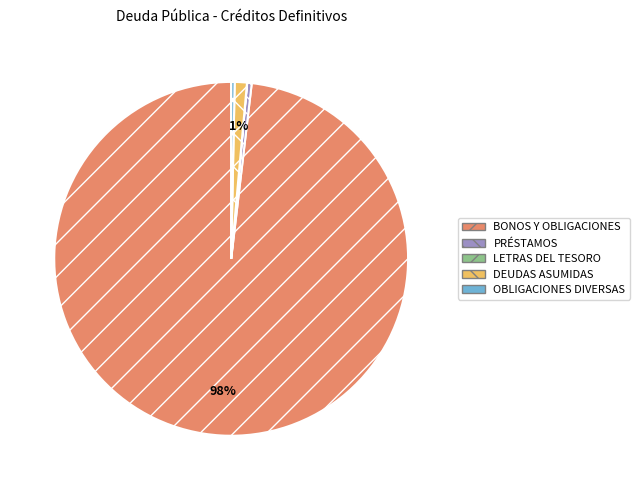

Is the sum of BONOS Y OBLIGACIONES and DEUDAS ASUMIDAS greater than half?

Yes